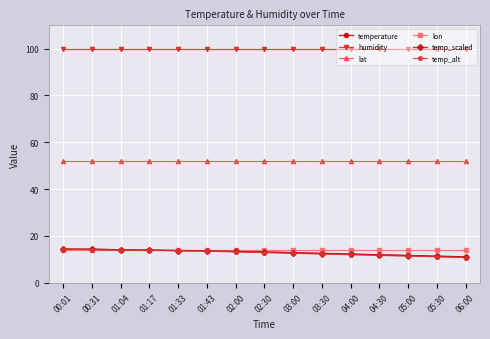

What is the greatest value displayed?

99.9